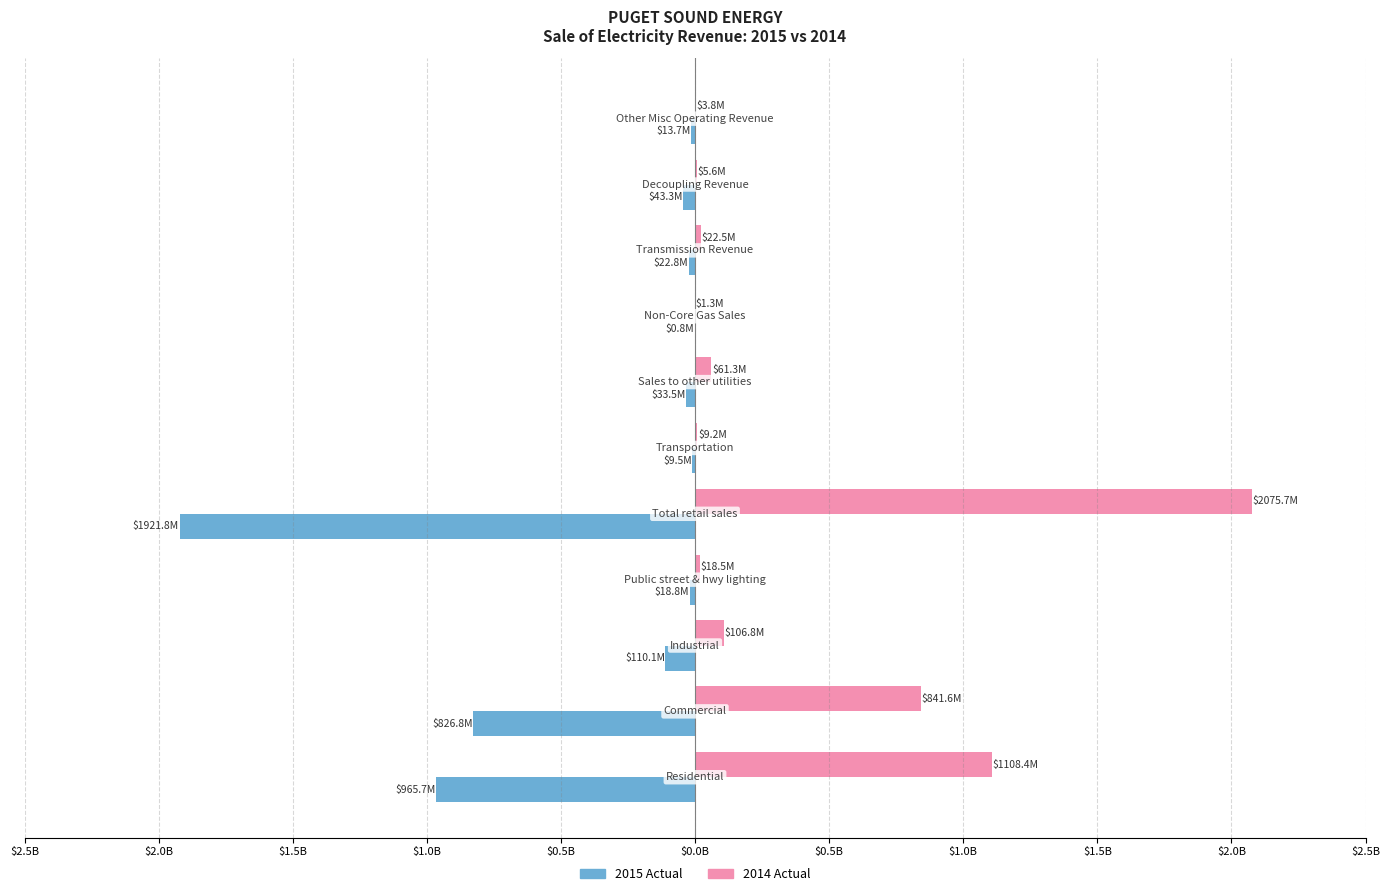

Reading left to right, list all the values displayed in this chart.

2015 Actual: -965710654.4	-826841615.5	-110127085.3	-18825234.6	-1921834277.0	-9477343.1	-33512906.9	-842066.5	-22823996.3	-43315371.4	-13728517.3
2014 Actual: 1108437058.5	841600189.5	106803747.1	18471833.6	2075668516.2	9178187.4	61281977.3	1308956.9	22509882.9	5642212.0	3823765.0